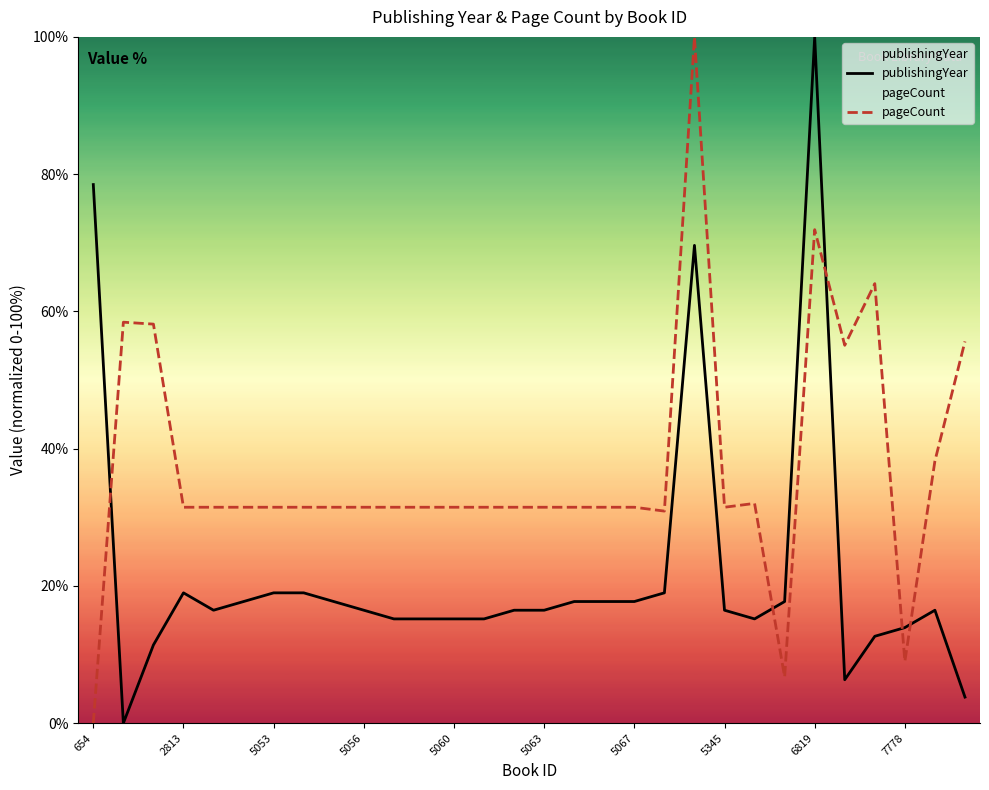

Reading left to right, what are all the values shown in this chart?

publishingYear: 78.5	0.0	11.4	19.0	16.5	17.7	19.0	19.0	17.7	16.5	15.2	15.2	15.2	15.2	16.5	16.5	17.7	17.7	17.7	19.0	69.6	16.5	15.2	17.7	100.0	6.3	12.7	13.9	16.5	3.8
pageCount: 0.0	58.4	58.1	31.5	31.5	31.5	31.5	31.5	31.5	31.5	31.5	31.5	31.5	31.5	31.5	31.5	31.5	31.5	31.5	30.9	100.0	31.5	32.0	6.7	71.9	55.1	64.0	9.0	38.2	55.6